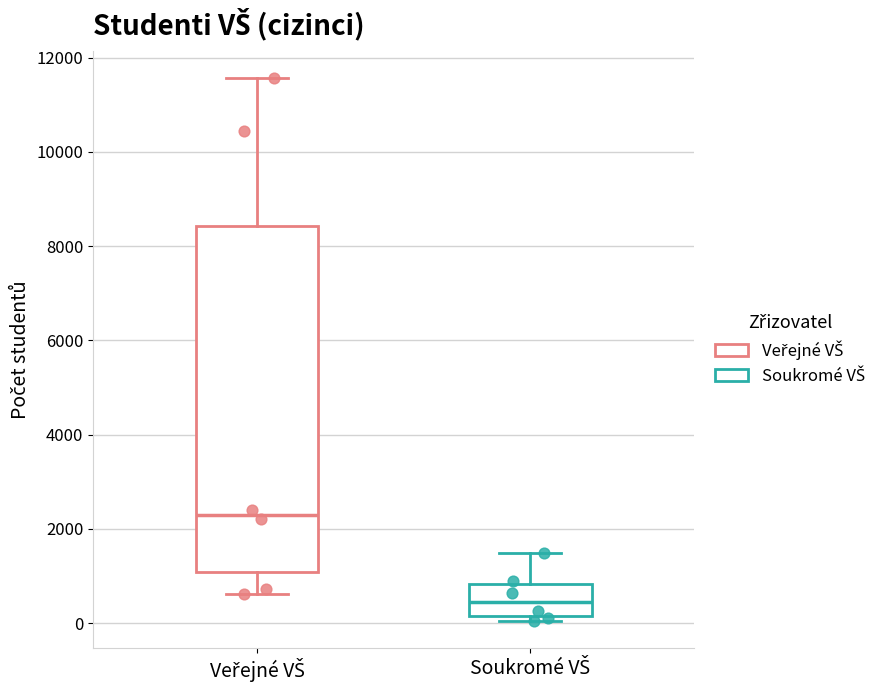

Which box is the tallest, from its lower edge to its upper edge?

Veřejné VŠ